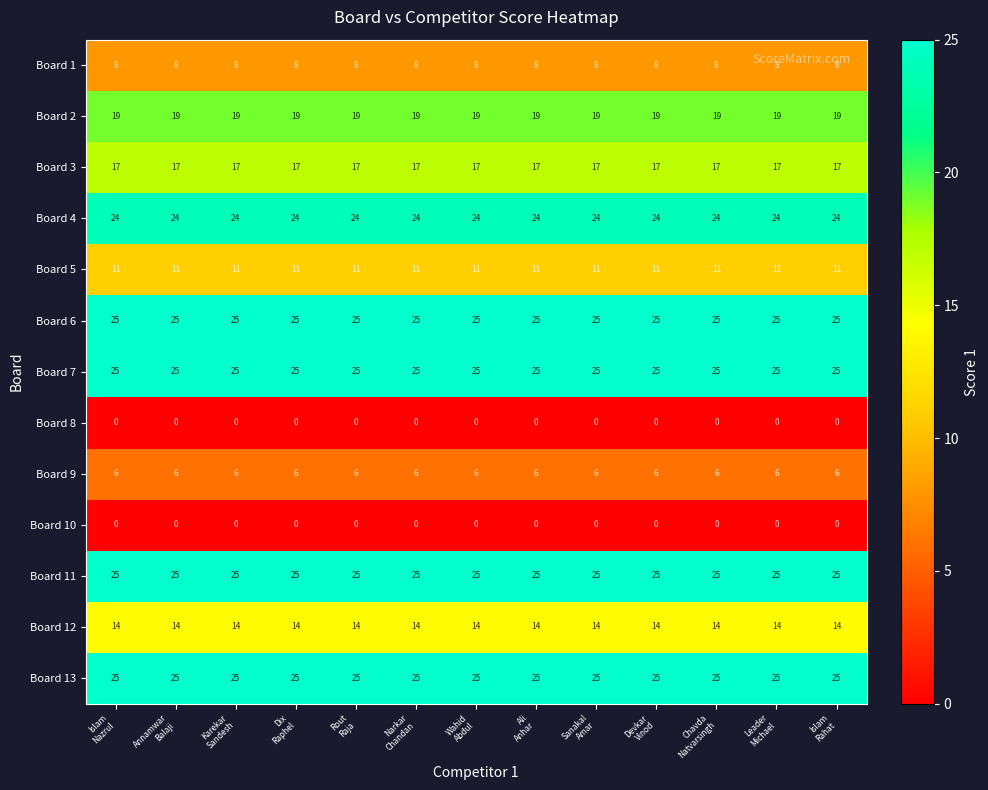

At how many categories does at least one series exceed 19?

13